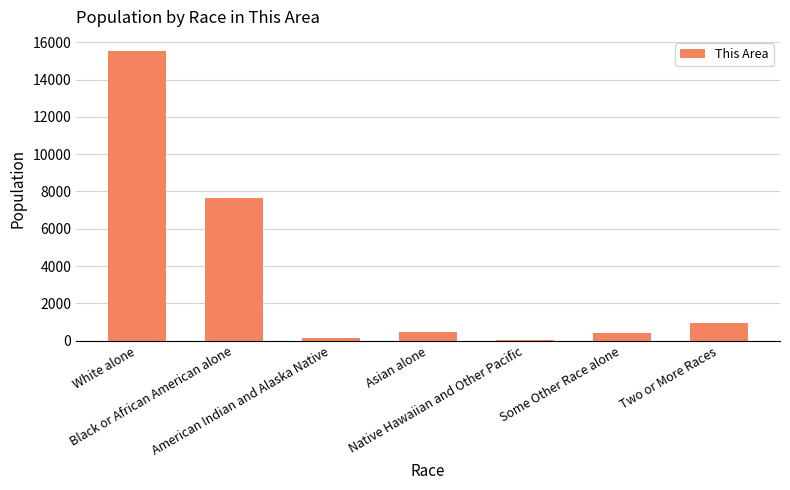

Count the number of data series in this chart.

1